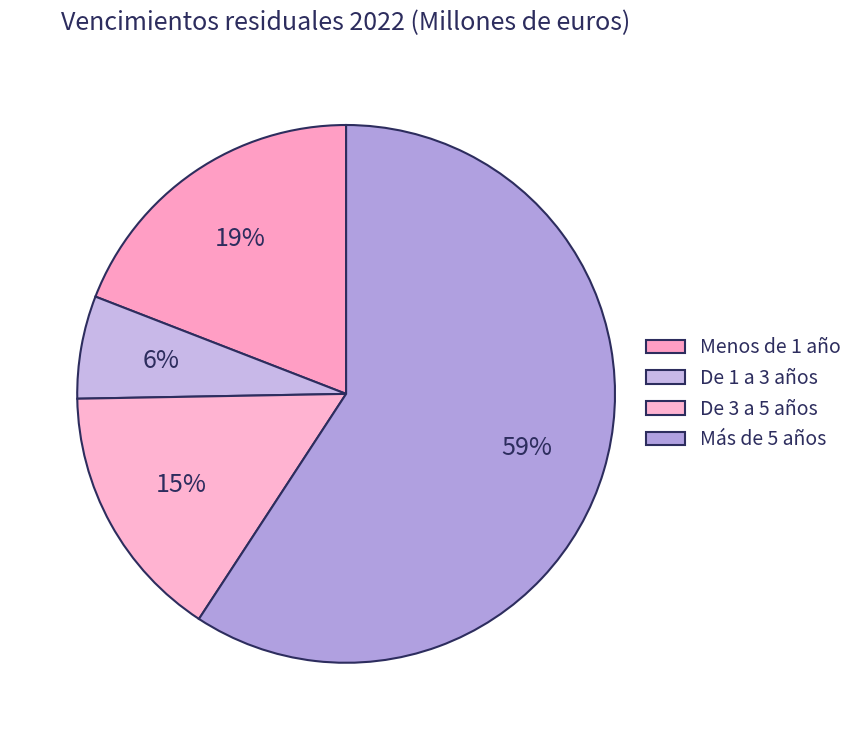

How many slices are in this pie chart?

4